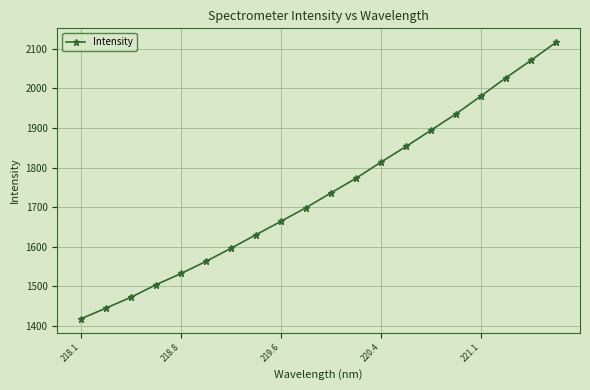

What is the value of the 10th point from the left?

1699.1